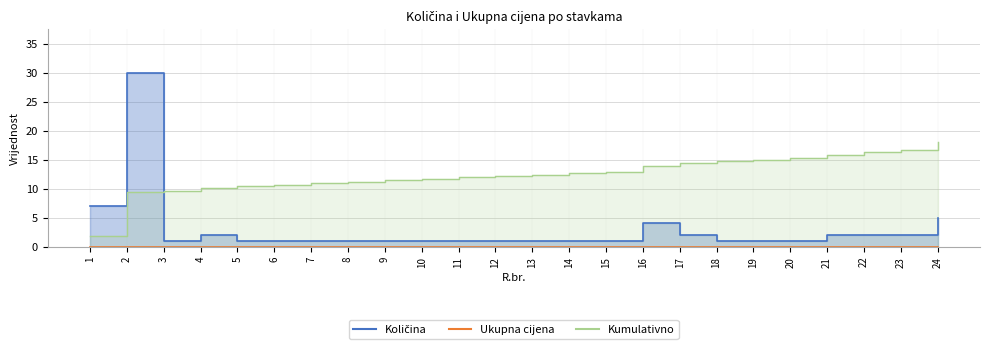

List the labels in order of value, smallest first.

3, 5, 6, 7, 8, 9, 10, 11, 12, 13, 14, 15, 18, 19, 20, 4, 17, 21, 22, 23, 16, 24, 1, 2